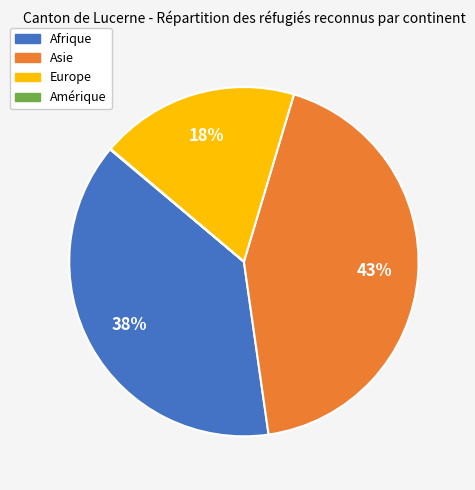

Which category has the biggest portion of the pie?

Asie